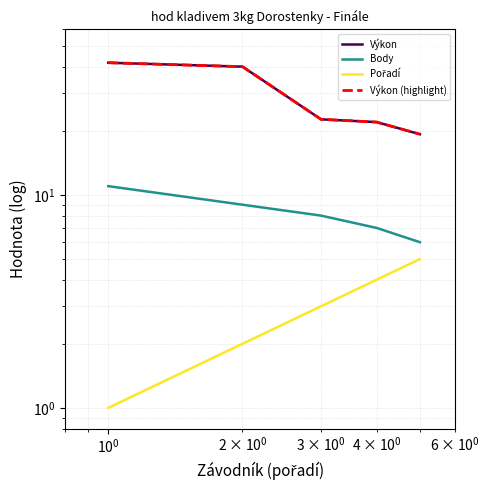

How many lines are shown in the chart?

4